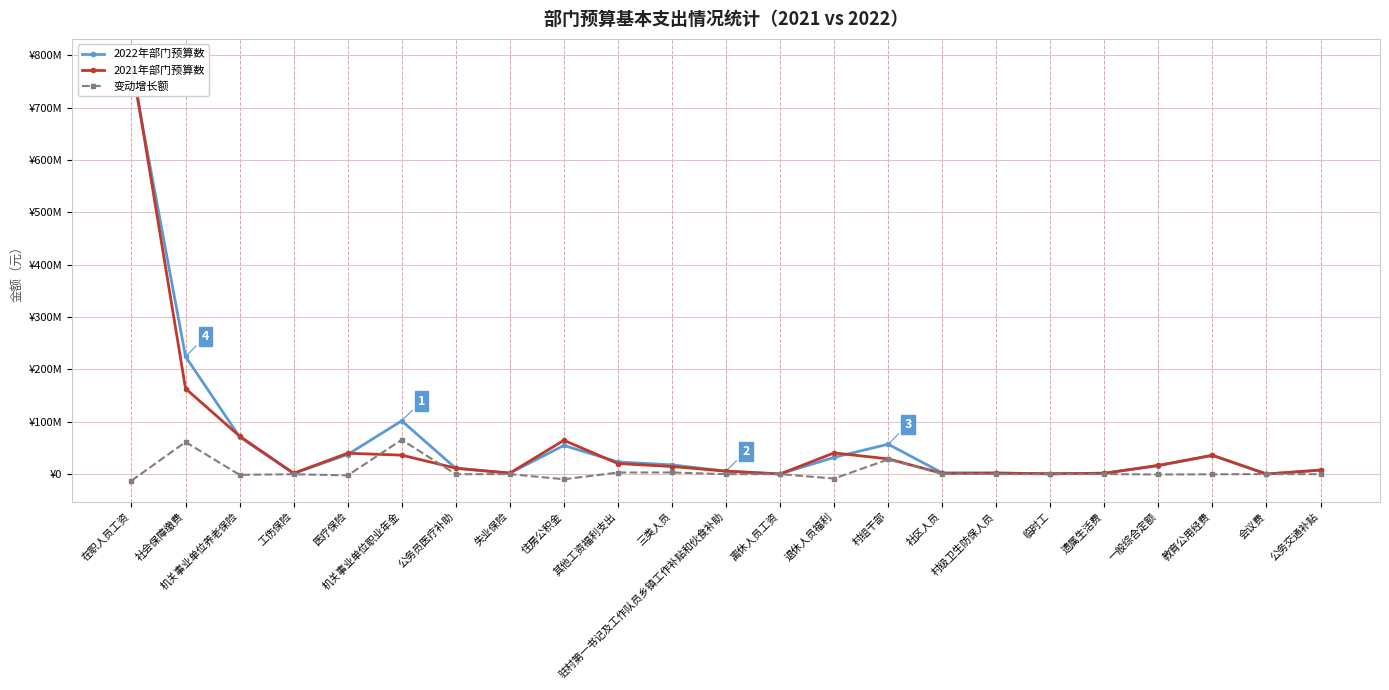

The 2022年部门预算数 series shows 17685367.6 at 三类人员. True or false?

True